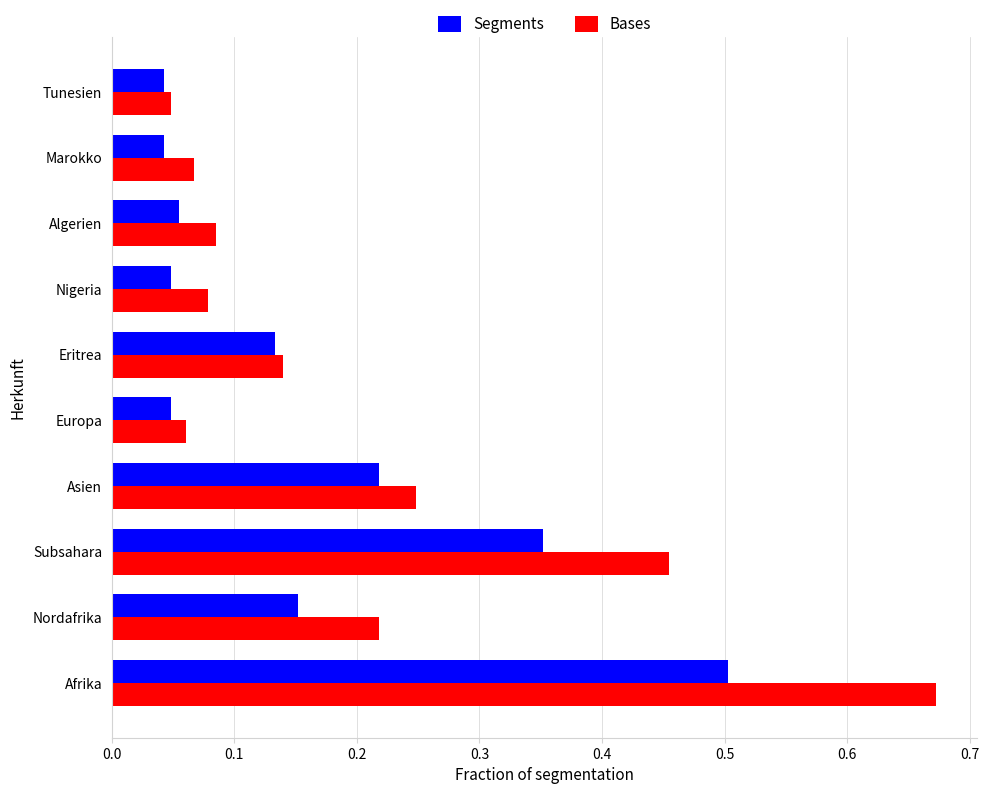

How many categories are shown in the chart?

10